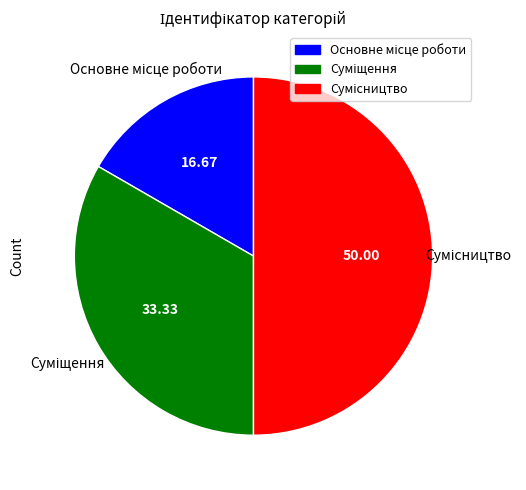

Count the number of slices in the pie.

3